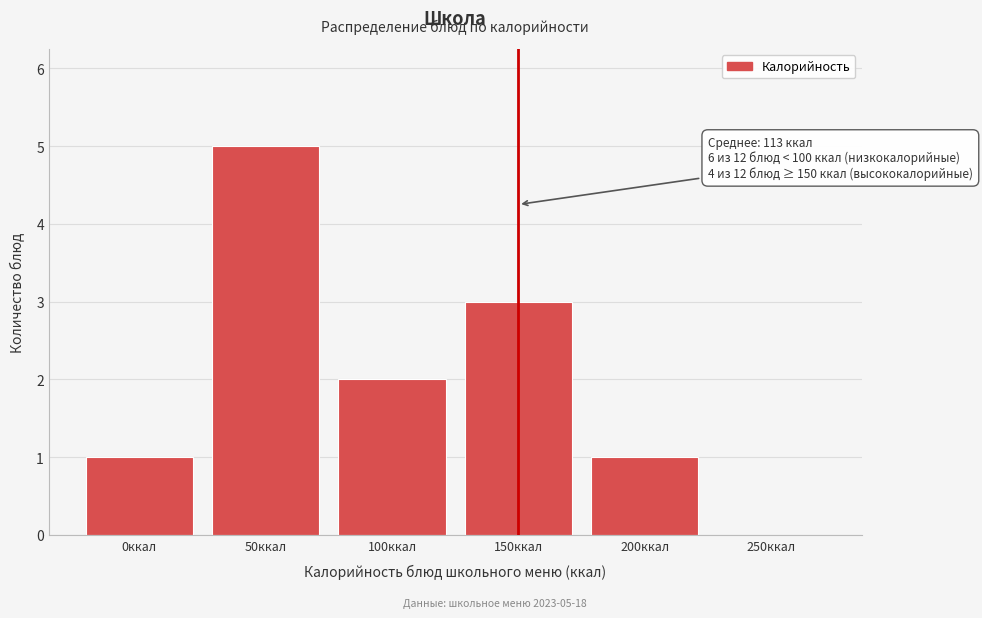

Reading right to left, transcribe all the data shown in this chart.

250ккал=0	200ккал=1	150ккал=3	100ккал=2	50ккал=5	0ккал=1